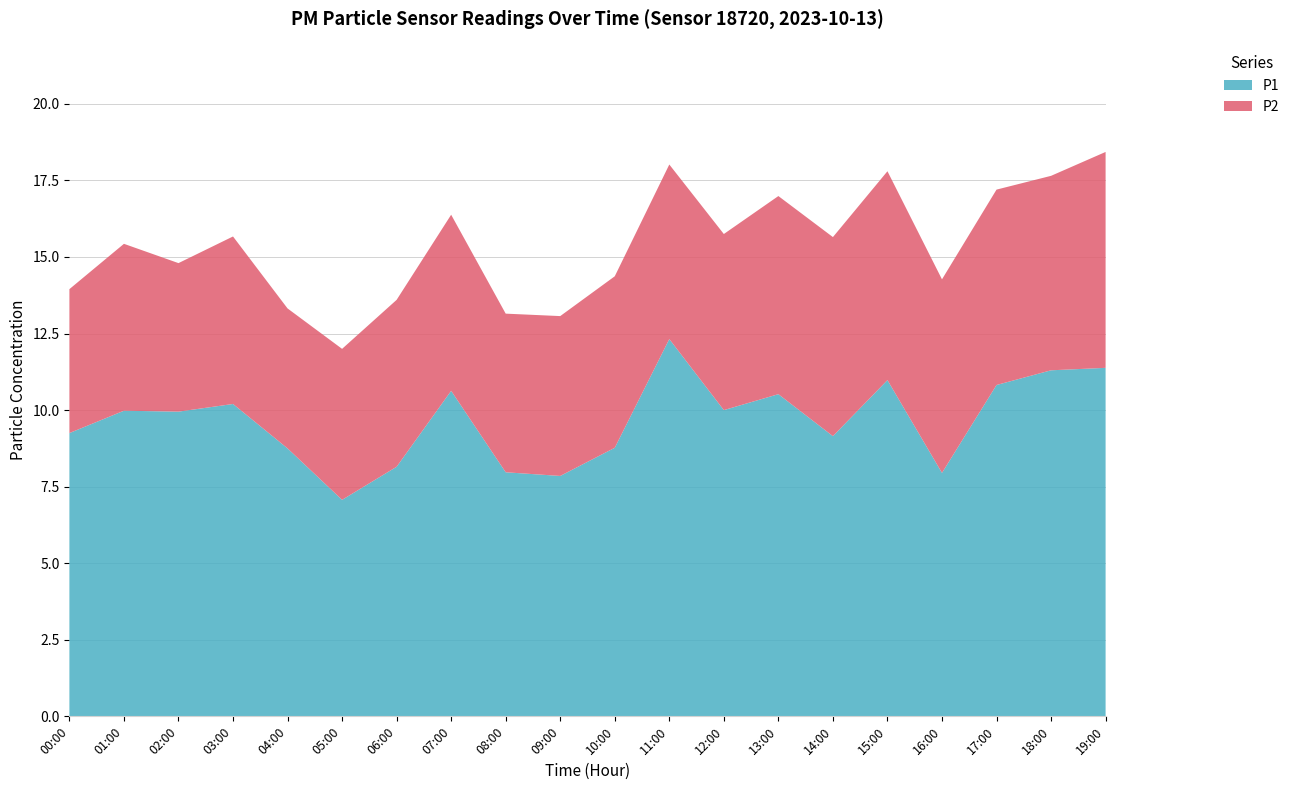

Reading right to left, extract all data points from this chart.

P1: 19:00=11.4	18:00=11.3	17:00=10.8	16:00=8.0	15:00=11.0	14:00=9.2	13:00=10.5	12:00=10.0	11:00=12.3	10:00=8.8	09:00=7.8	08:00=8.0	07:00=10.6	06:00=8.2	05:00=7.1	04:00=8.8	03:00=10.2	02:00=9.9	01:00=10.0	00:00=9.2
P2: 19:00=7.0	18:00=6.3	17:00=6.4	16:00=6.3	15:00=6.8	14:00=6.5	13:00=6.5	12:00=5.8	11:00=5.7	10:00=5.6	09:00=5.2	08:00=5.2	07:00=5.8	06:00=5.5	05:00=4.9	04:00=4.6	03:00=5.5	02:00=4.8	01:00=5.5	00:00=4.7